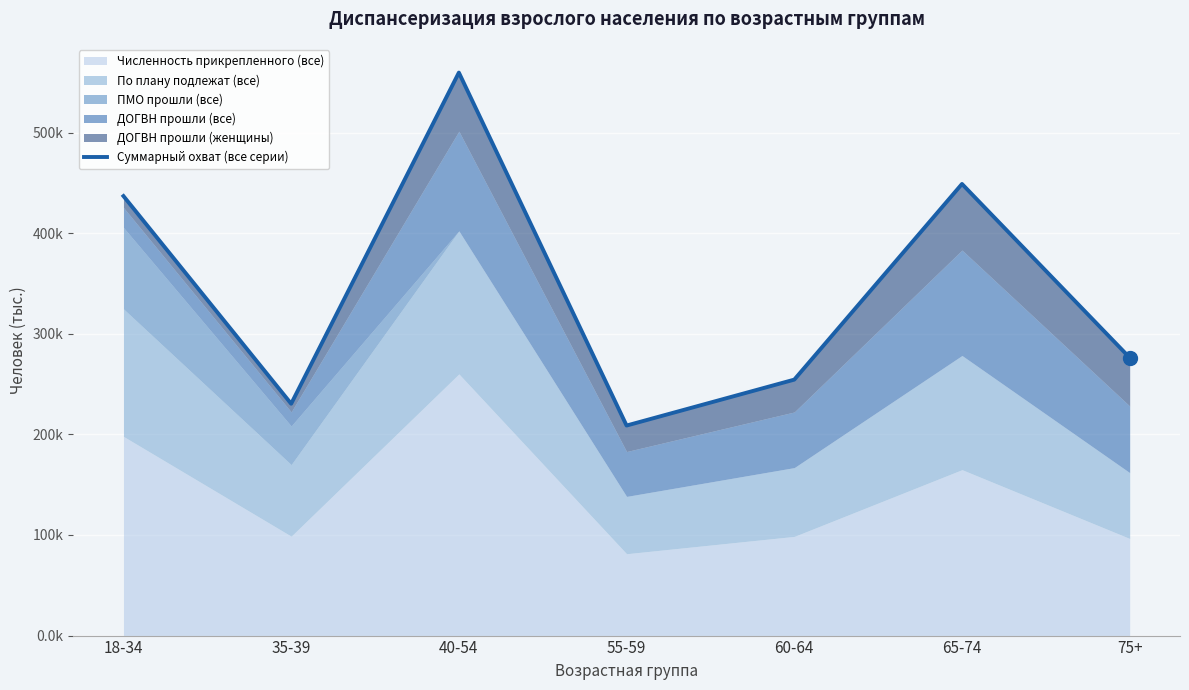

What is the sum of the values at 60-64 and 75+?

530.7